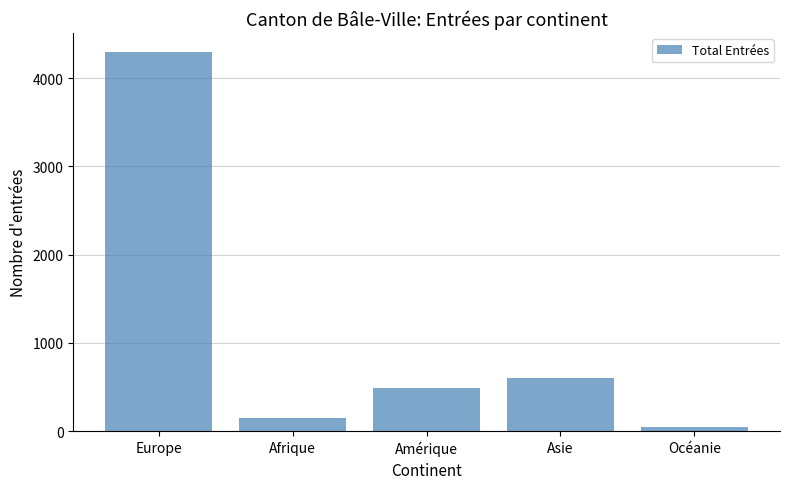

What is the maximum value shown in the chart?

4298